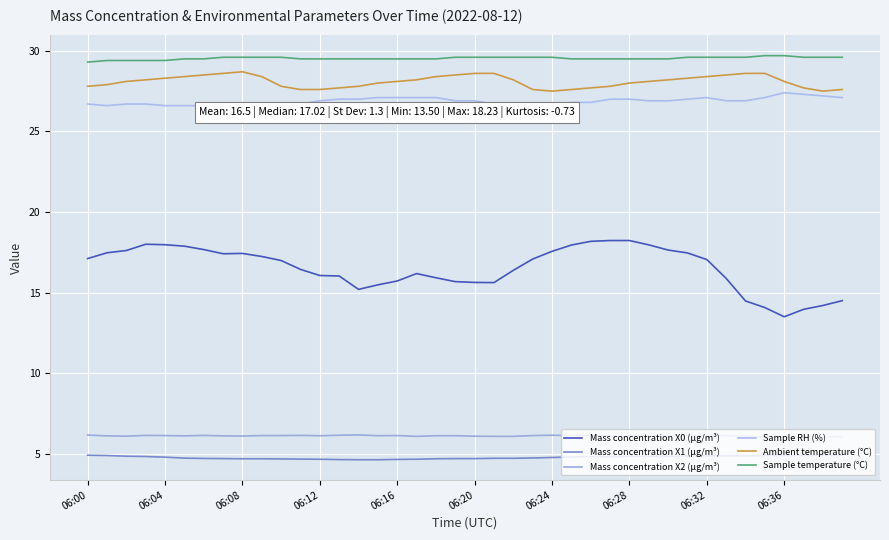

Reading left to right, list all the values displayed in this chart.

Mass concentration X0 (μg/m³): 17.1	17.5	17.6	18.0	18.0	17.9	17.7	17.4	17.4	17.2	17.0	16.4	16.1	16.0	15.2	15.5	15.7	16.2	15.9	15.7	15.6	15.6	16.4	17.1	17.6	17.9	18.2	18.2	18.2	18.0	17.6	17.5	17.1	15.9	14.5	14.1	13.5	14.0	14.2	14.5
Mass concentration X1 (μg/m³): 4.9	4.9	4.8	4.8	4.8	4.7	4.7	4.7	4.7	4.7	4.7	4.7	4.7	4.6	4.6	4.6	4.7	4.7	4.7	4.7	4.7	4.7	4.7	4.7	4.8	4.8	4.8	4.8	4.8	4.8	4.8	4.8	4.9	4.9	4.9	4.9	4.9	4.9	4.9	4.9
Mass concentration X2 (μg/m³): 6.2	6.1	6.1	6.1	6.1	6.1	6.1	6.1	6.1	6.1	6.1	6.1	6.1	6.2	6.2	6.1	6.1	6.1	6.1	6.1	6.1	6.1	6.1	6.1	6.2	6.1	6.2	6.1	6.1	6.1	6.1	6.2	6.2	6.1	6.1	6.1	6.0	6.0	6.0	6.1
Sample RH (%): 26.7	26.6	26.7	26.7	26.6	26.6	26.6	26.5	26.5	26.5	26.6	26.7	26.9	27.0	27.0	27.1	27.1	27.1	27.1	26.9	26.9	26.7	26.6	26.6	26.7	26.8	26.8	27.0	27.0	26.9	26.9	27.0	27.1	26.9	26.9	27.1	27.4	27.3	27.2	27.1
Ambient temperature (°C): 27.8	27.9	28.1	28.2	28.3	28.4	28.5	28.6	28.7	28.4	27.8	27.6	27.6	27.7	27.8	28.0	28.1	28.2	28.4	28.5	28.6	28.6	28.2	27.6	27.5	27.6	27.7	27.8	28.0	28.1	28.2	28.3	28.4	28.5	28.6	28.6	28.1	27.7	27.5	27.6
Sample temperature (°C): 29.3	29.4	29.4	29.4	29.4	29.5	29.5	29.6	29.6	29.6	29.6	29.5	29.5	29.5	29.5	29.5	29.5	29.5	29.5	29.6	29.6	29.6	29.6	29.6	29.6	29.5	29.5	29.5	29.5	29.5	29.5	29.6	29.6	29.6	29.6	29.7	29.7	29.6	29.6	29.6